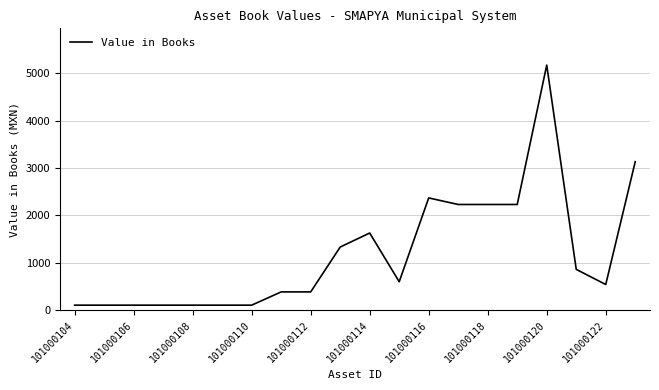

How many lines are shown in the chart?

1